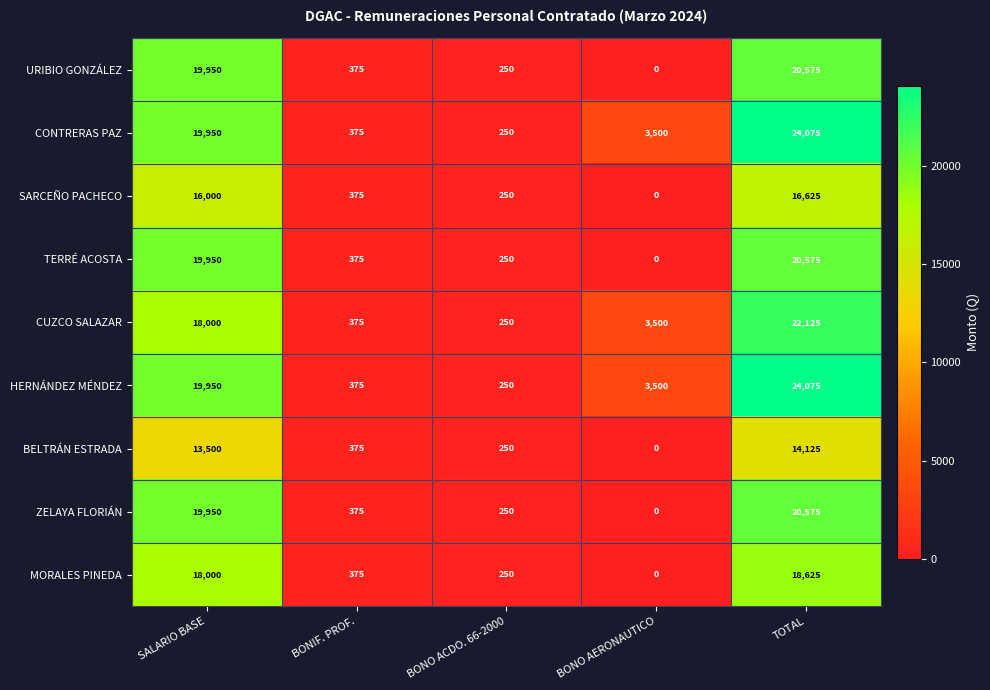

What is the difference between the BELTRÁN ESTRADA values at BONO ACDO. 66-2000 and BONIF. PROF.?

125